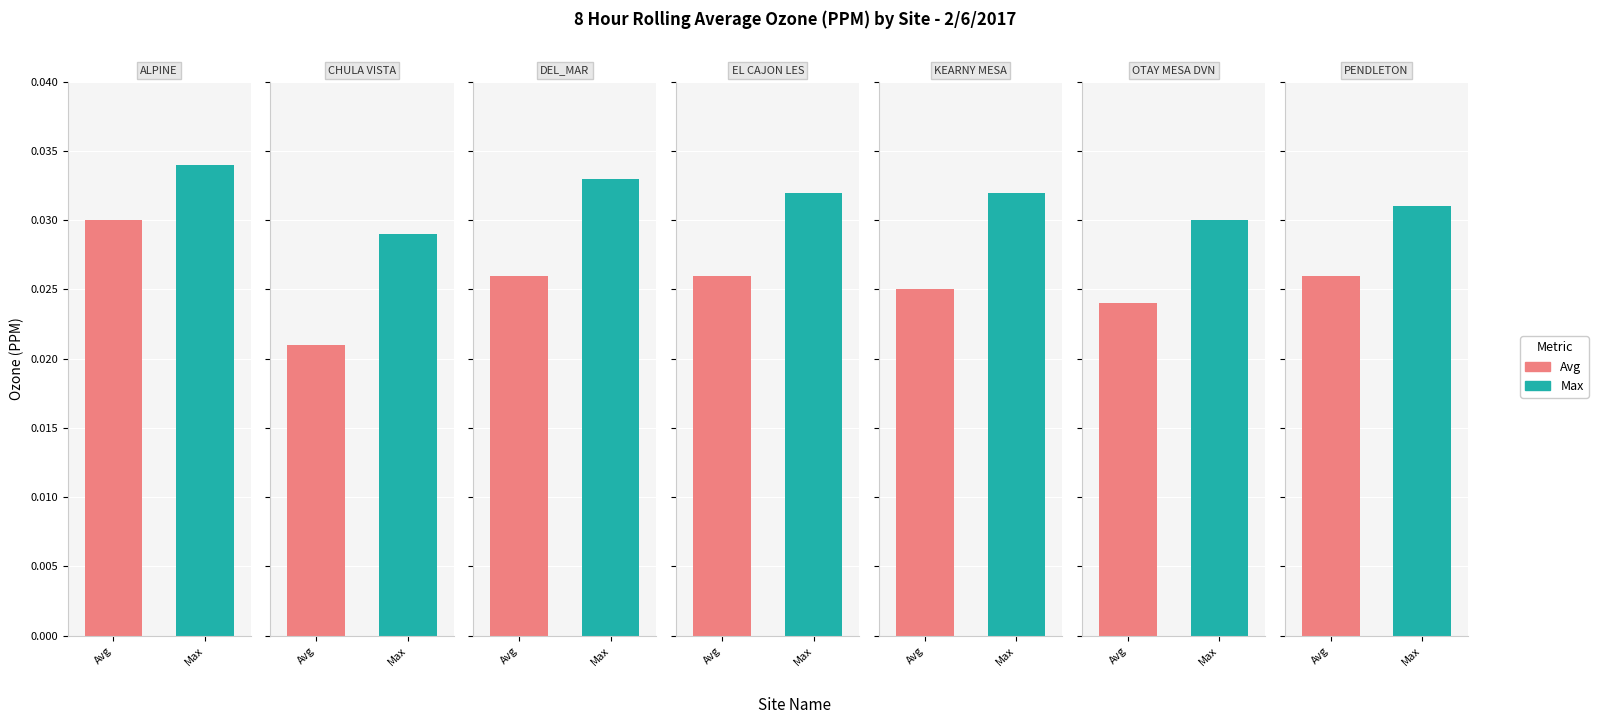

Count the number of data series in this chart.

2